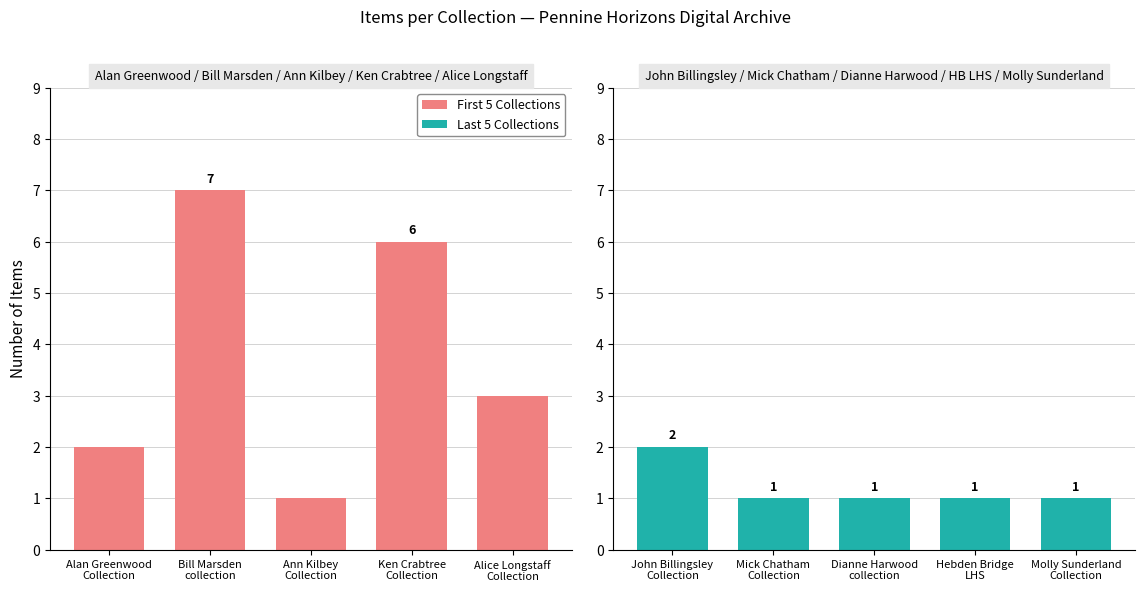

What is the value of the 1st bar from the left?

2